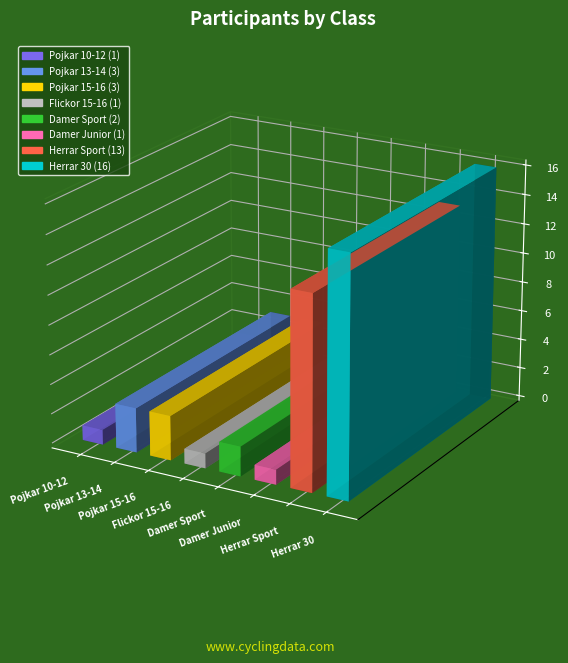

What position from the right is Pojkar 10-12?

8